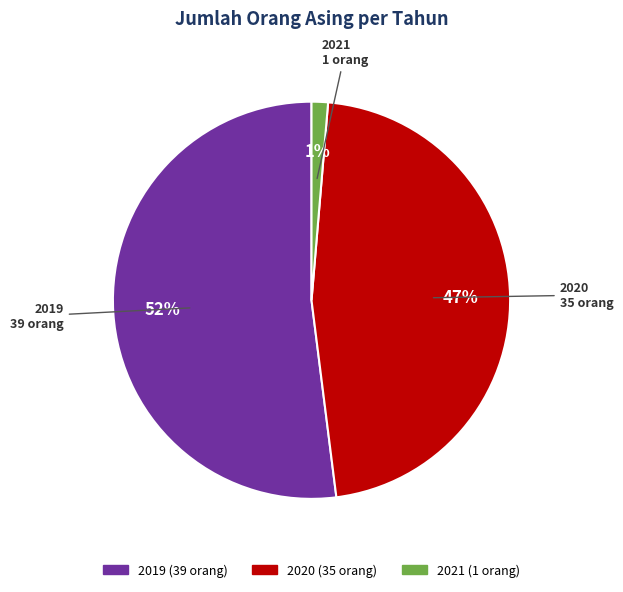

To the nearest percent, what is the average slice percentage?

33%